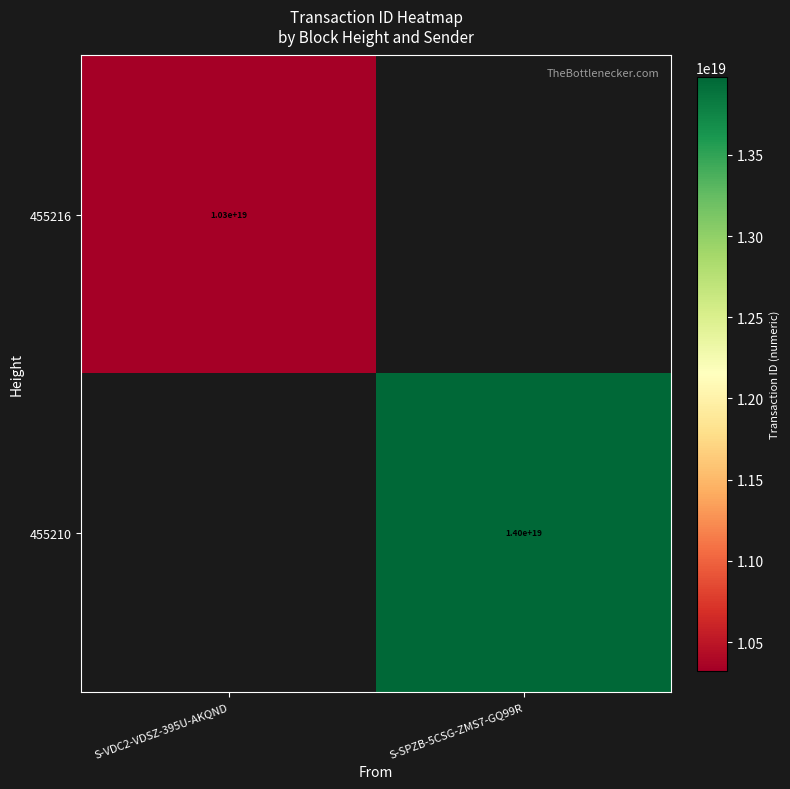

Is the value of 455210 at S-SPZB-5CSG-ZMS7-GQ99R greater than the value of 455216 at S-VDC2-VDSZ-395U-AKQND?

Yes